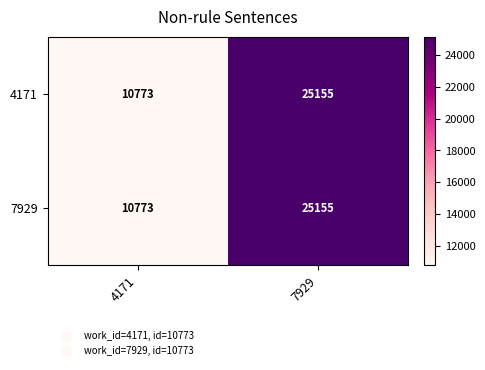

Which label corresponds to the largest value in the chart?

7929